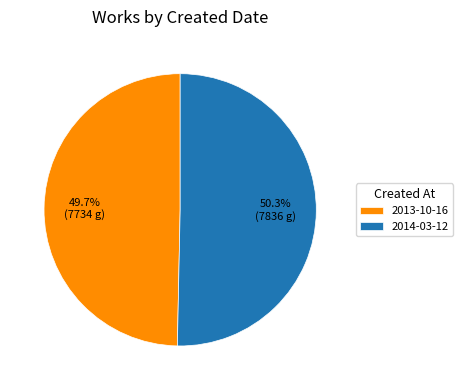

What percentage is the 2014-03-12 slice, to the nearest percent?

50%